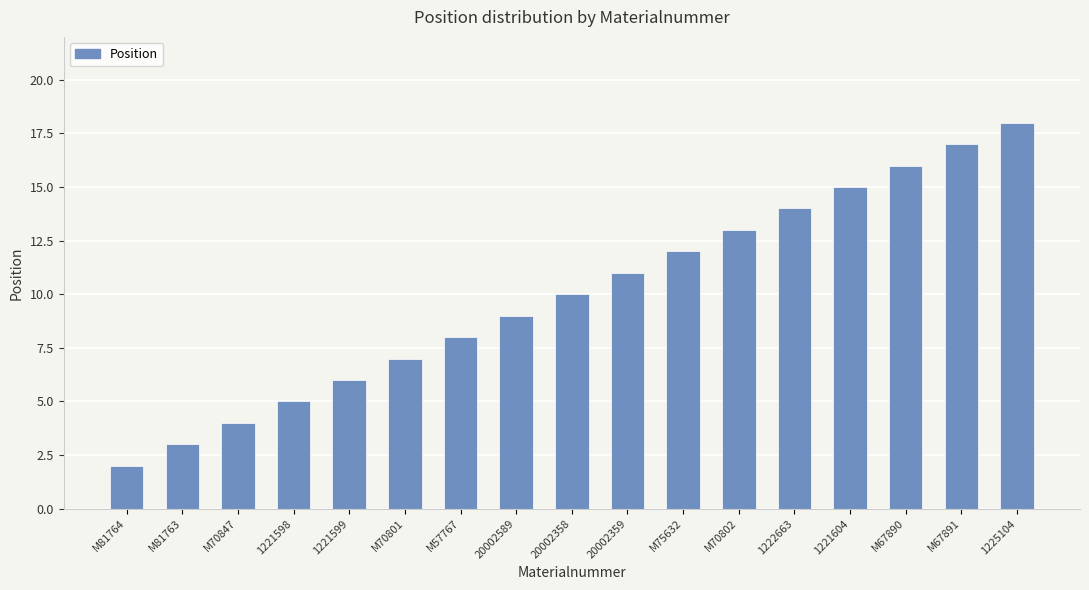

Between 1225104 and M67890, which is larger?

1225104